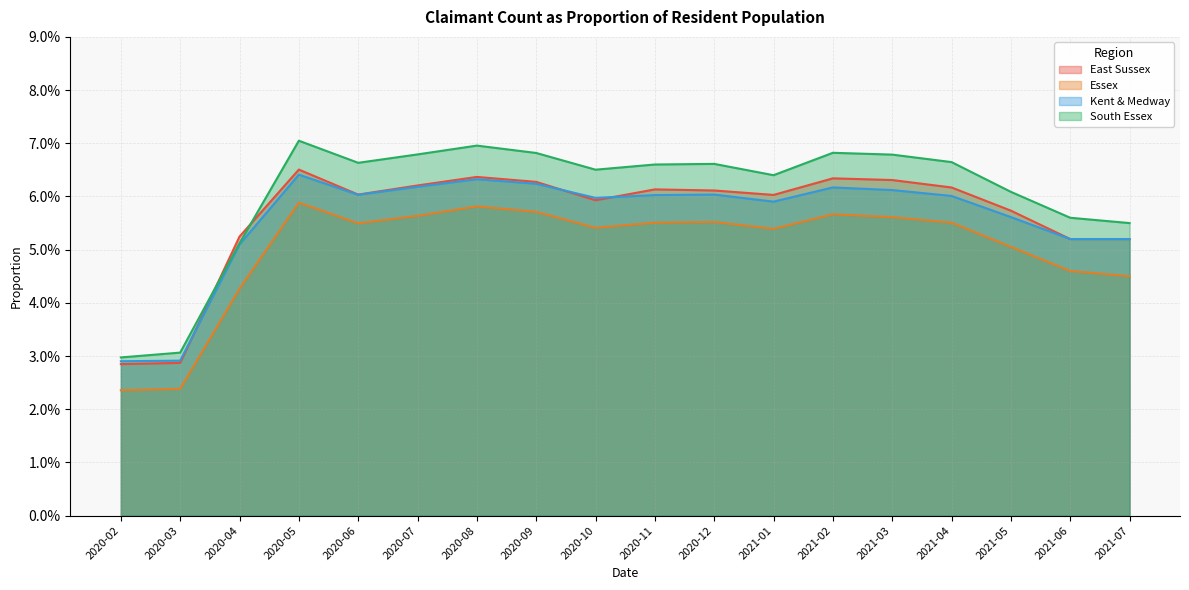

Which series has the largest total across all categories?

South Essex